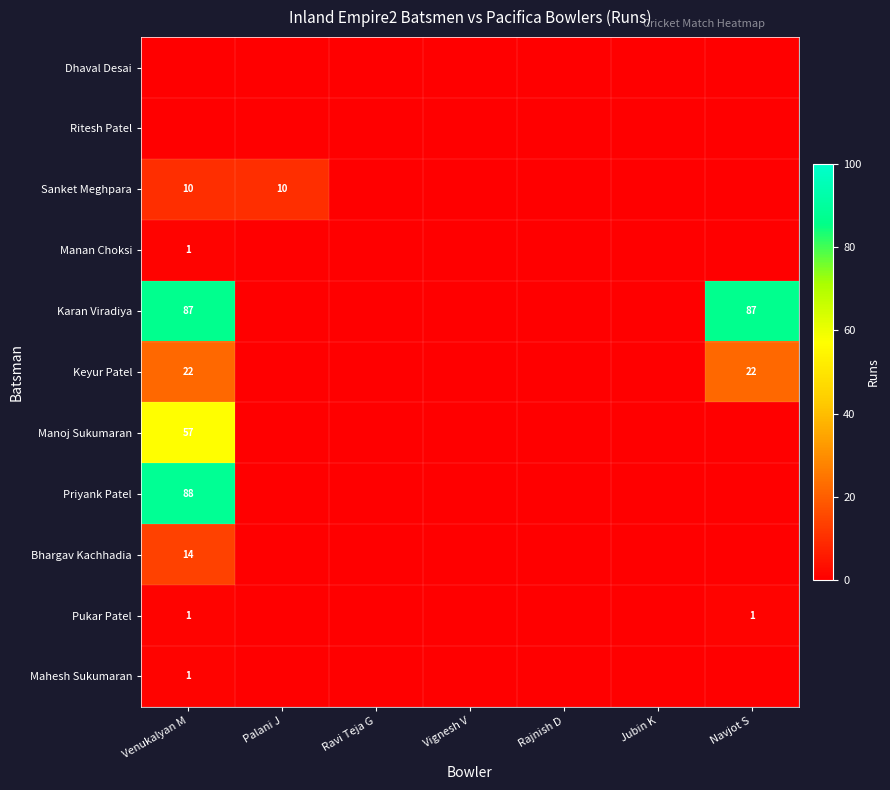

At which label is Karan Viradiya closest to 43?

Palani J